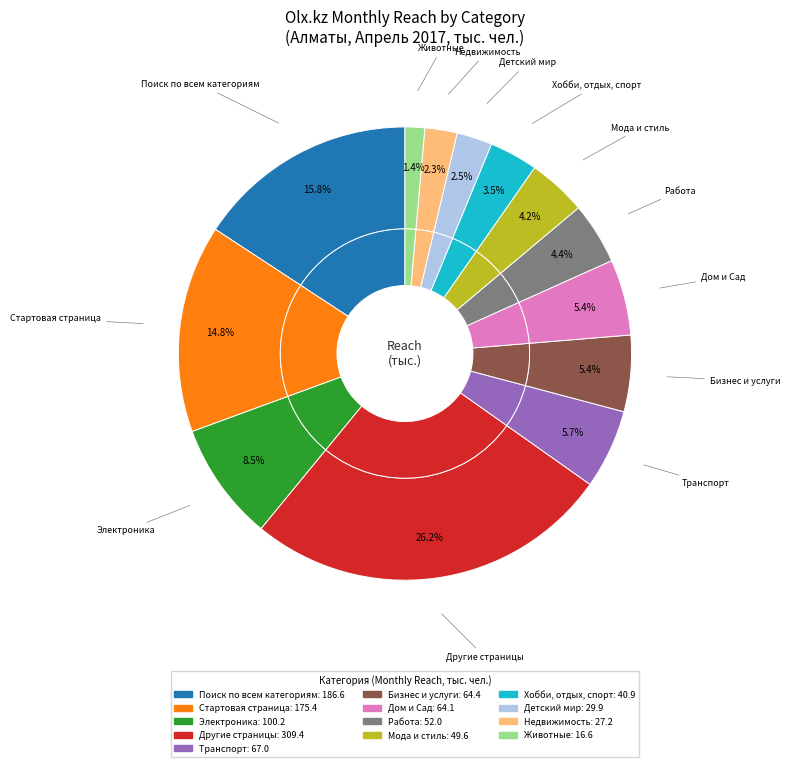

To the nearest percent, what percentage of the pie is Стартовая страница?

15%